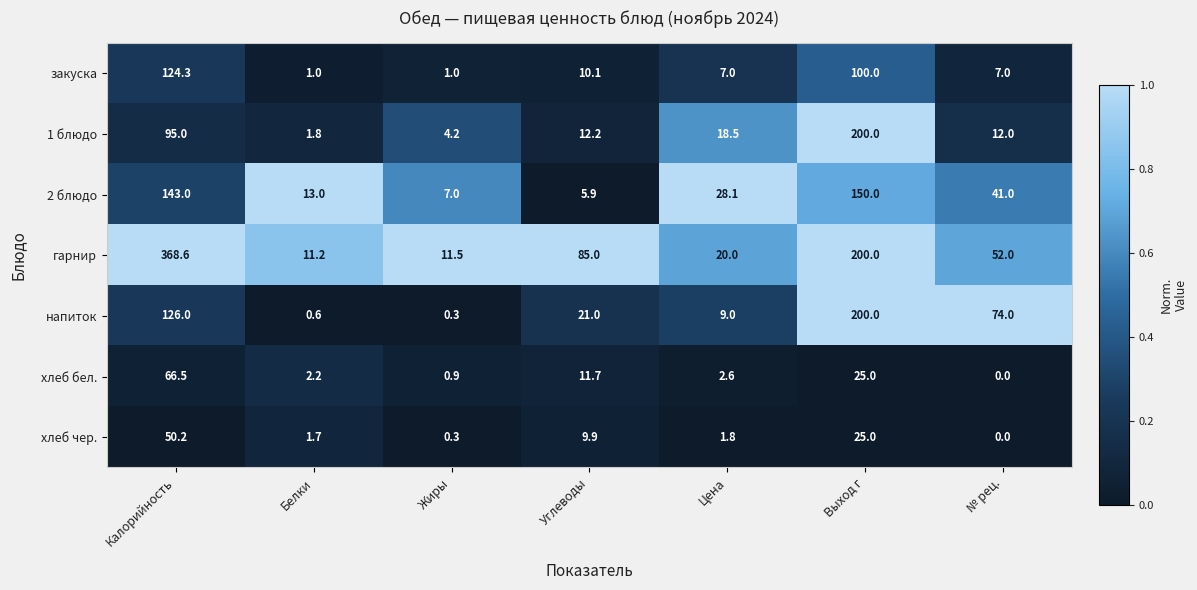

Rank the series at Цена from lowest to highest value.

хлеб чер., хлеб бел., закуска, напиток, 1 блюдо, гарнир, 2 блюдо